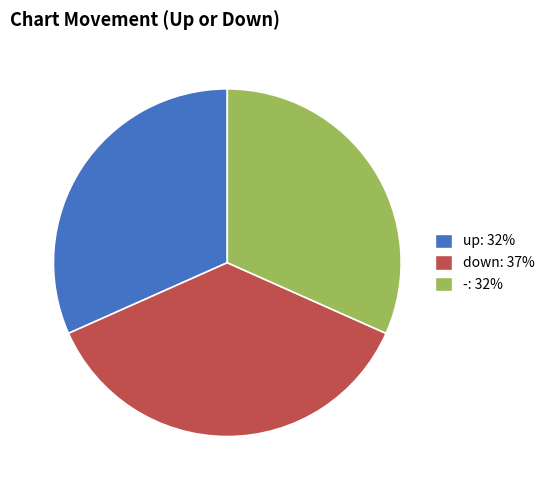

Is there any slice that represents more than half of the pie?

No